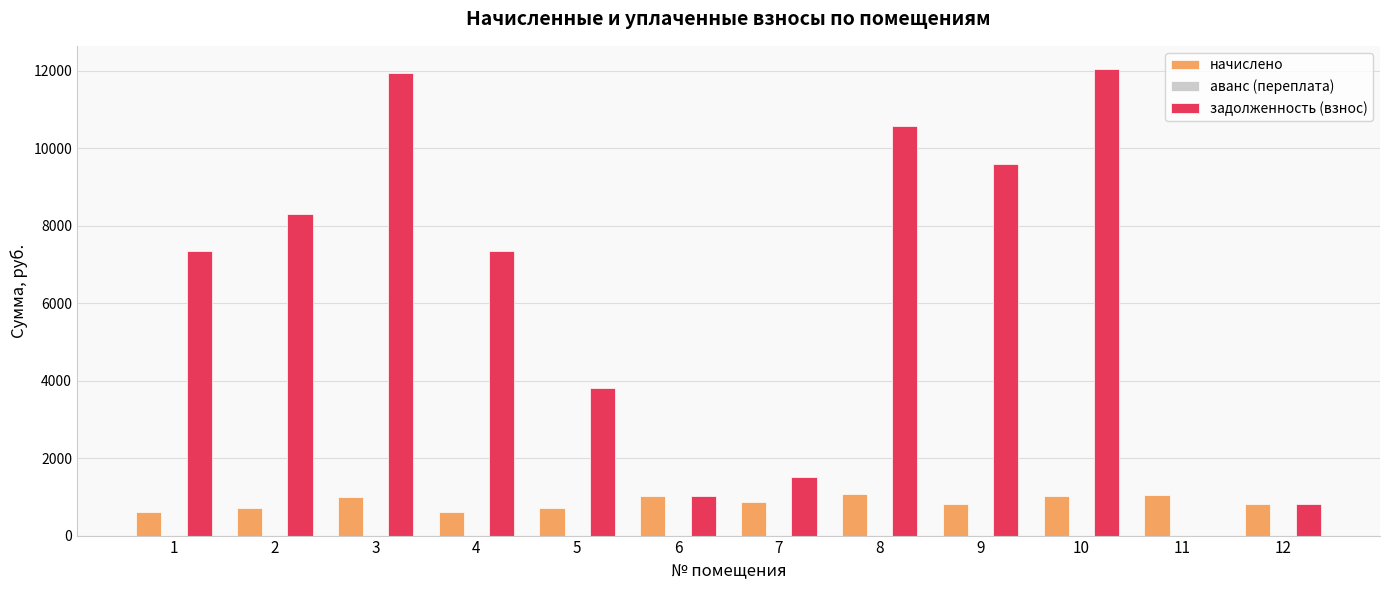

The value of задолженность (взнос) at 8 is 10576.0. True or false?

True